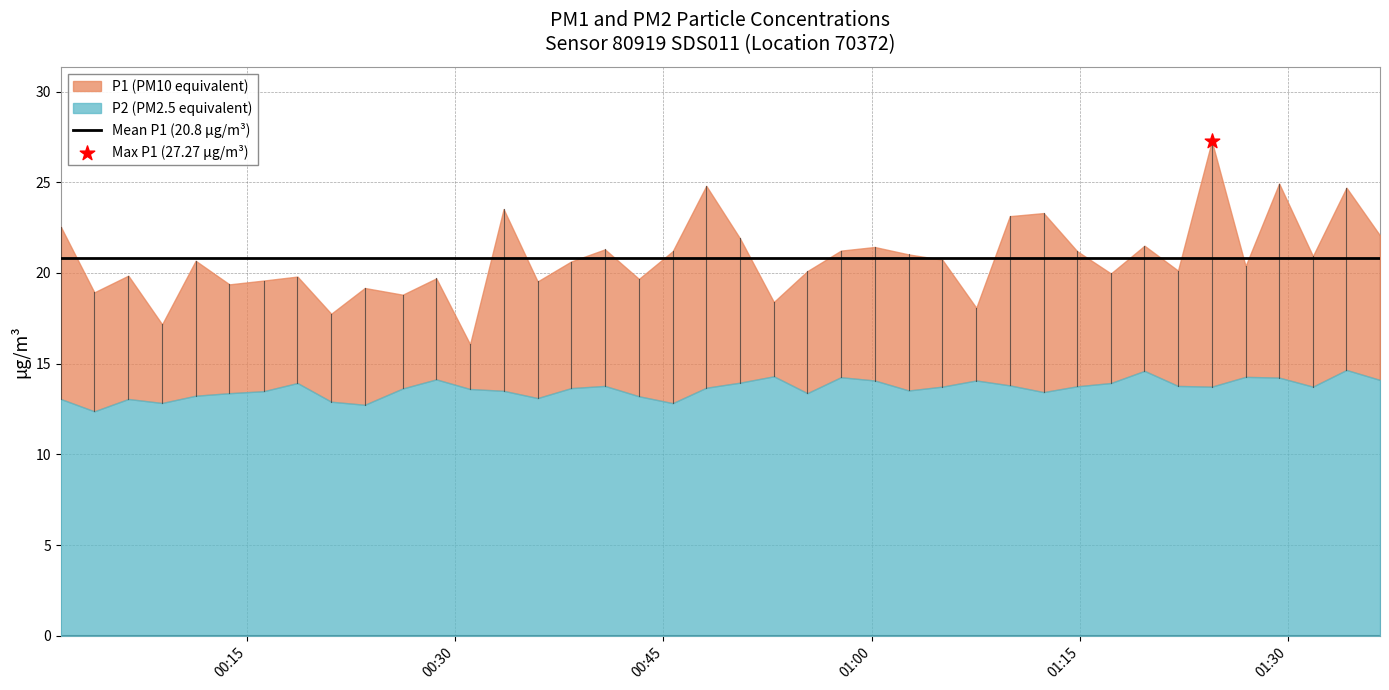

Is the value of P2 at 15 greater than the value of P1 at 13?

No